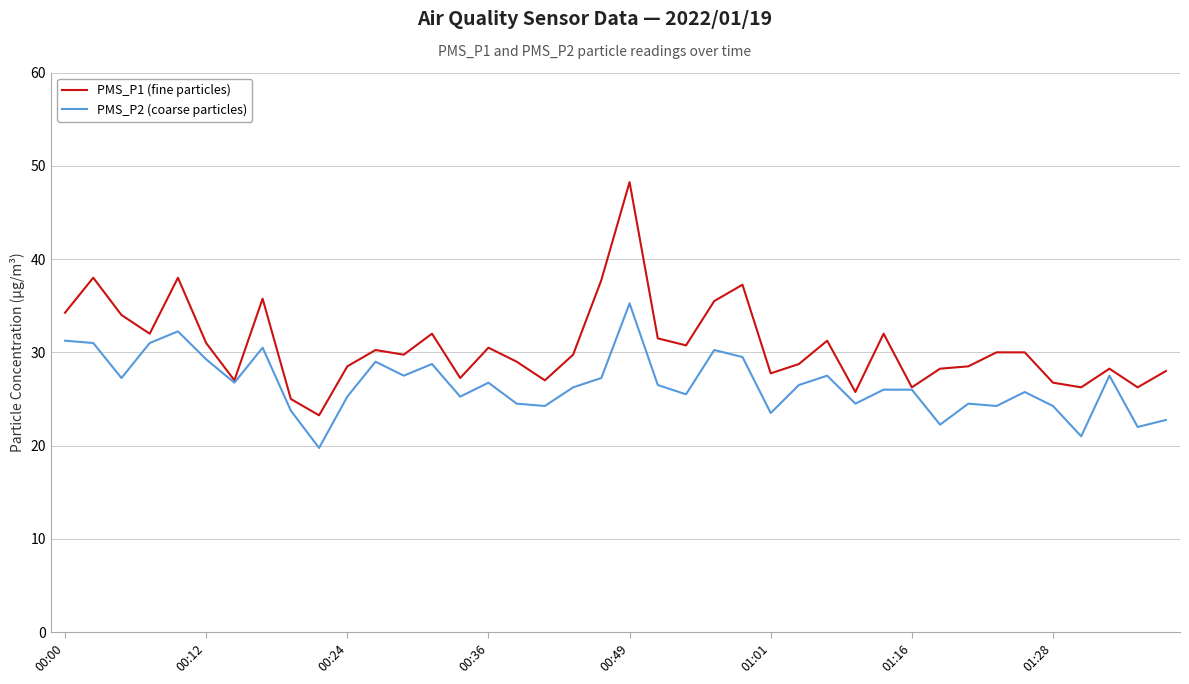

What is the lowest value of the PMS_P2 (coarse particles) series?

19.8